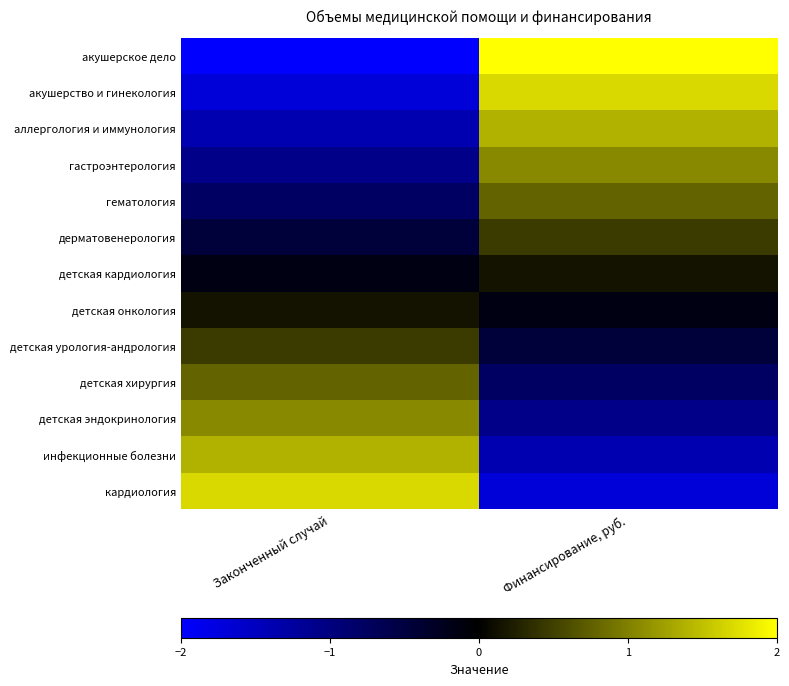

Which series has the largest range (max minus min)?

акушерское дело